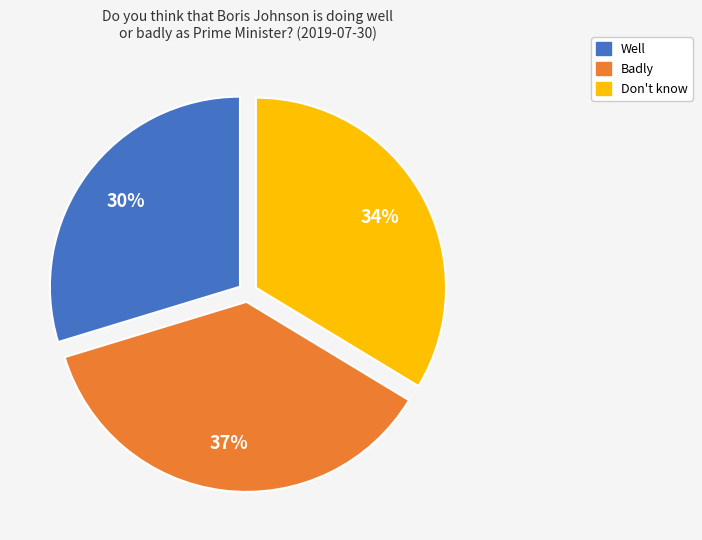

Rank the categories by value from lowest to highest.

Well, Don't know, Badly